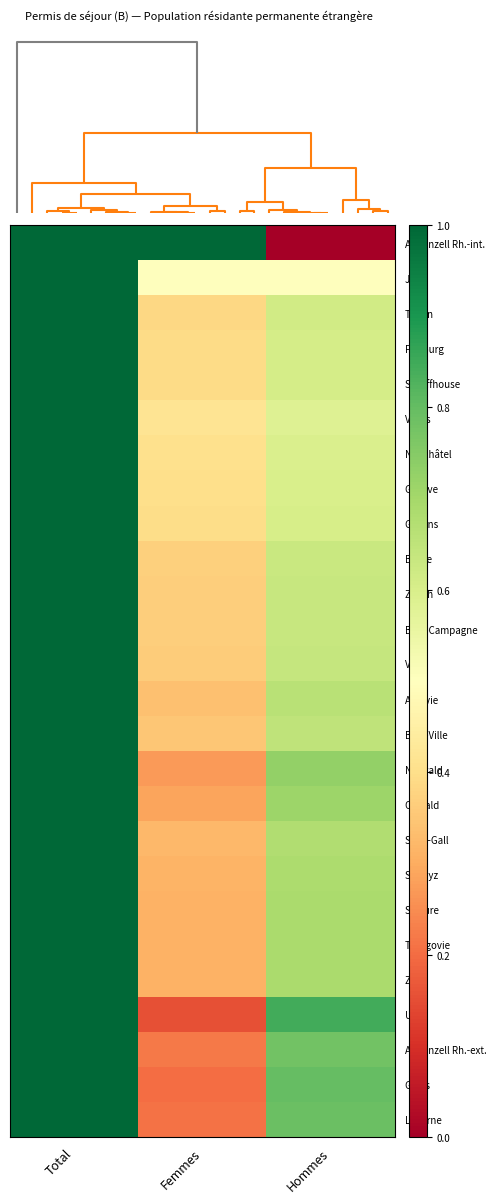

At which category does the chart reach its peak across all series?

Total